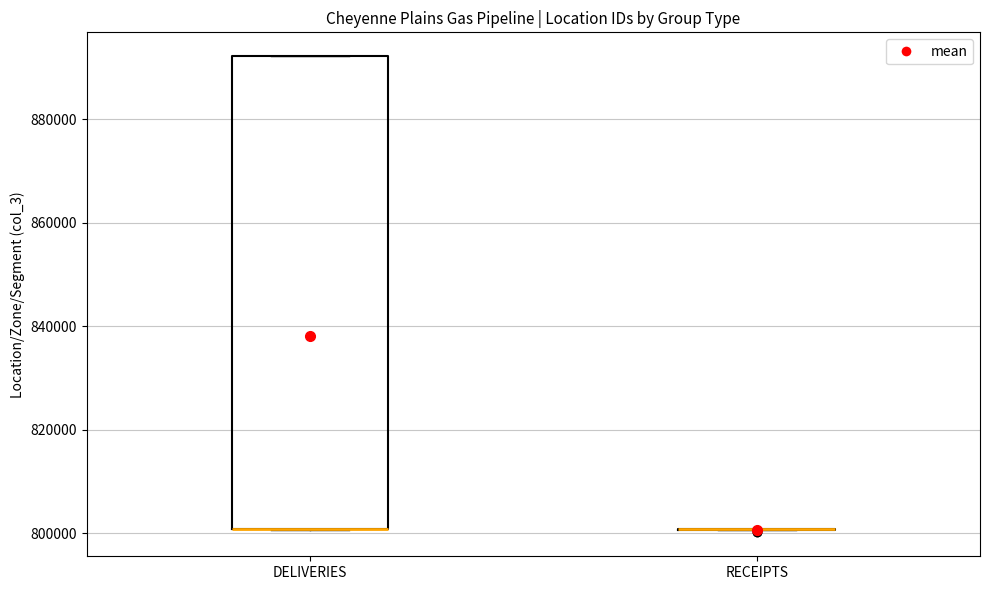

Where is the lower edge of the box for DELIVERIES on the y-axis? The values are not printed on the chart, so give them approximately, as read against the axis.

800000